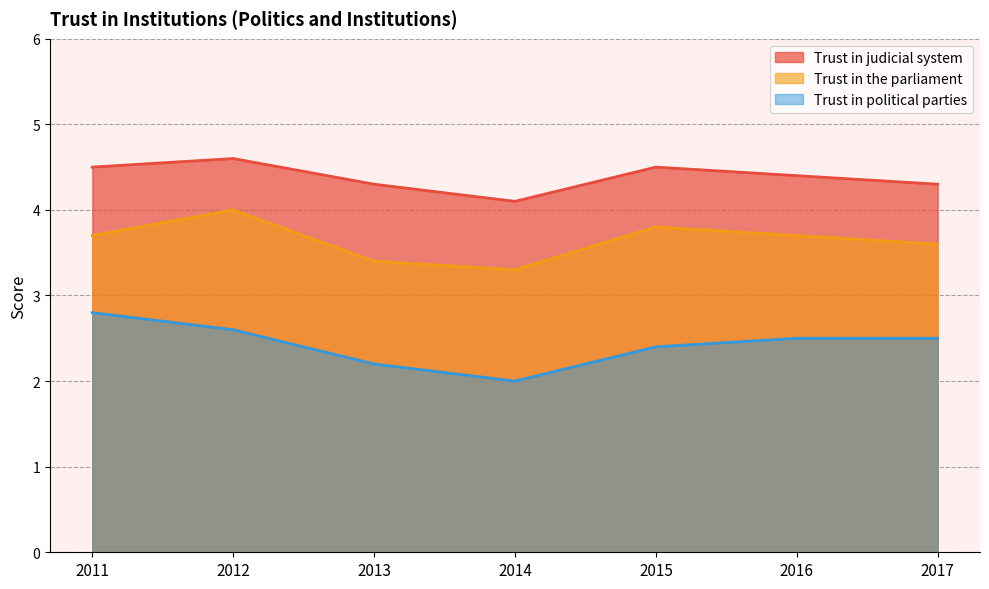

Reading left to right, list all the values displayed in this chart.

Trust in judicial system: 2011=4.5	2012=4.6	2013=4.3	2014=4.1	2015=4.5	2016=4.4	2017=4.3
Trust in the parliament: 2011=3.7	2012=4.0	2013=3.4	2014=3.3	2015=3.8	2016=3.7	2017=3.6
Trust in political parties: 2011=2.8	2012=2.6	2013=2.2	2014=2.0	2015=2.4	2016=2.5	2017=2.5